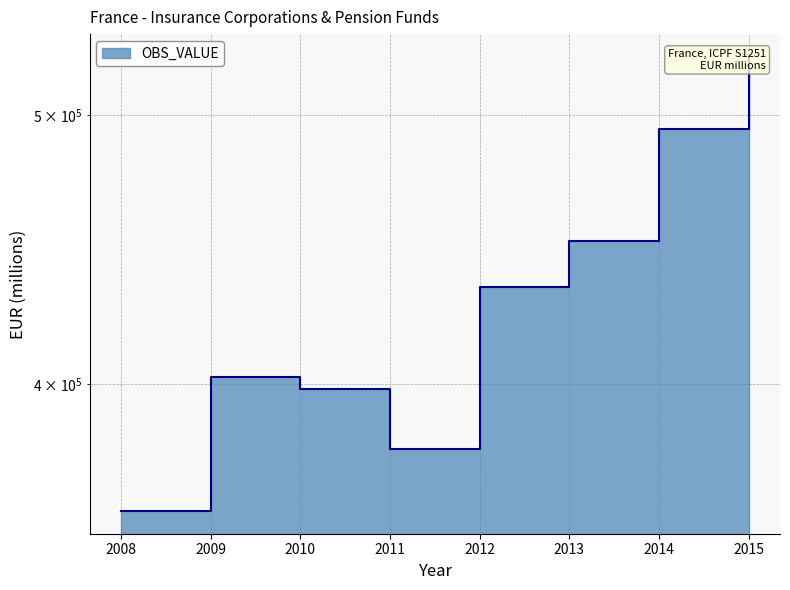

What is the difference between the maximum and minimum values?

164765